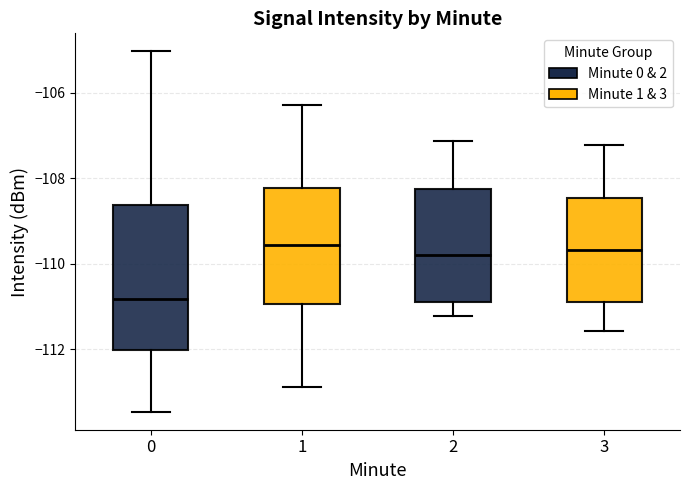

Where is the lower edge of the box at x = 2 on the y-axis? The values are not printed on the chart, so give them approximately, as read against the axis.

-110.8